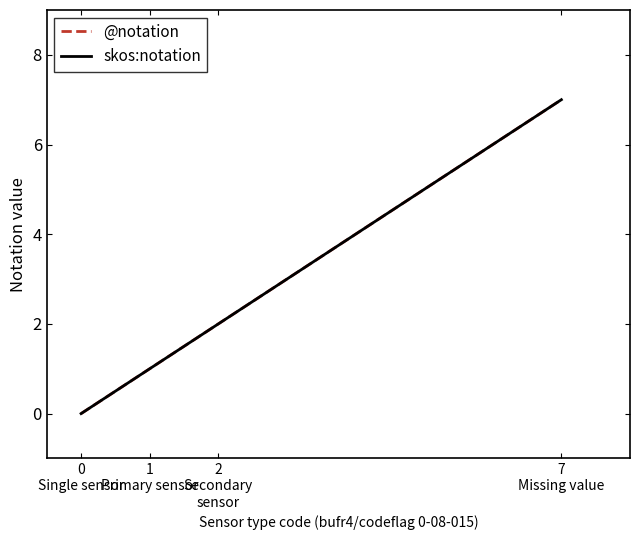

True or false: skos:notation and @notation intersect in this chart.

False